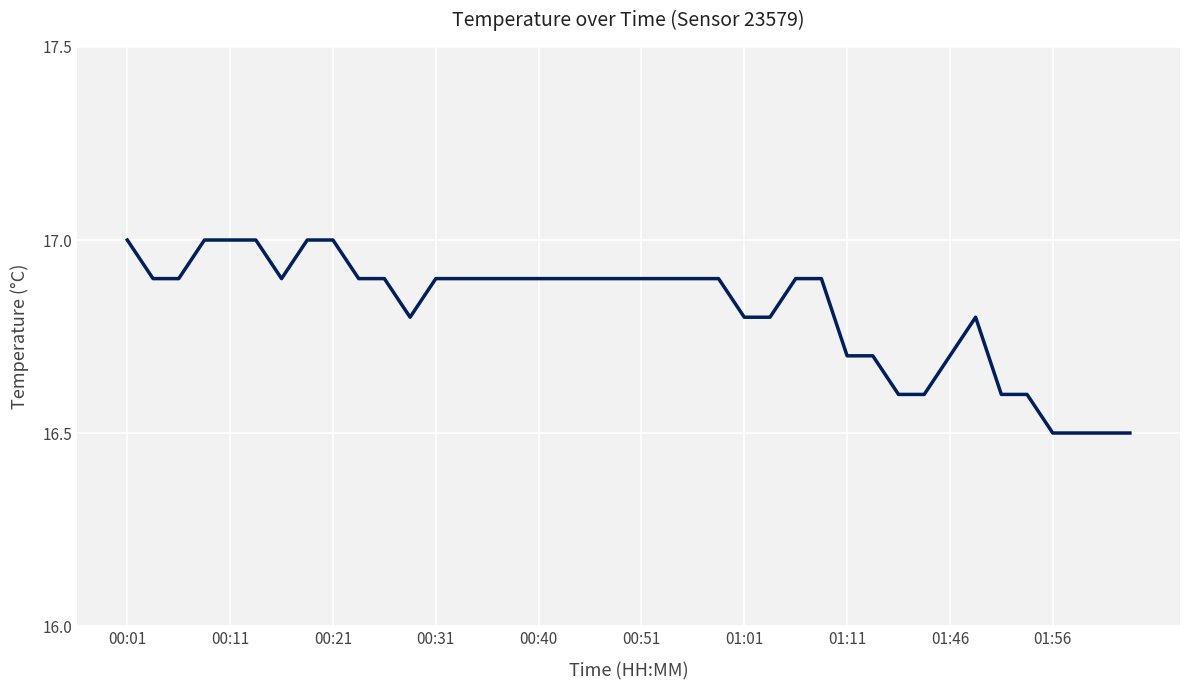

What is the minimum value shown in the chart?

16.5